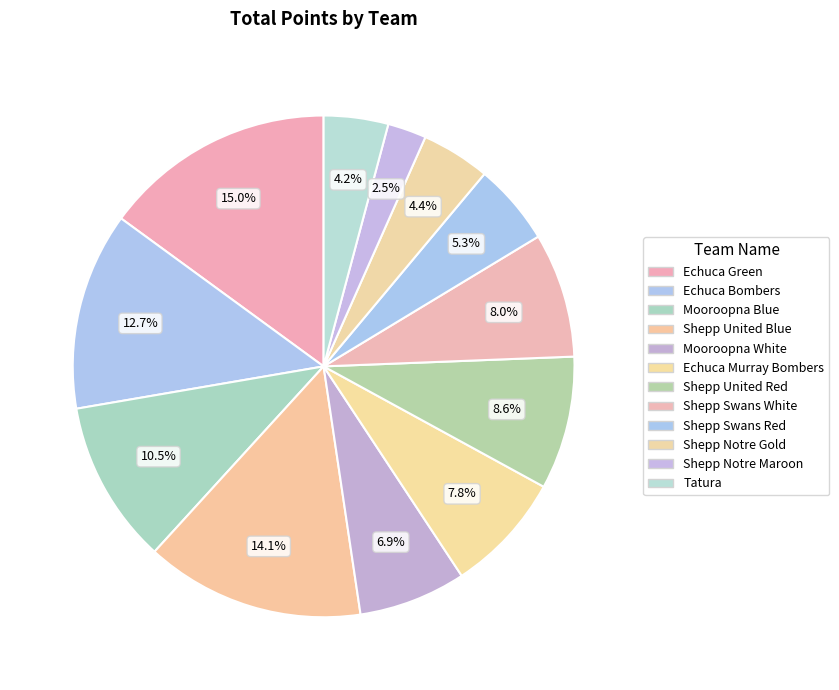

Is it true that Shepp Swans White is 1% of the pie?

False